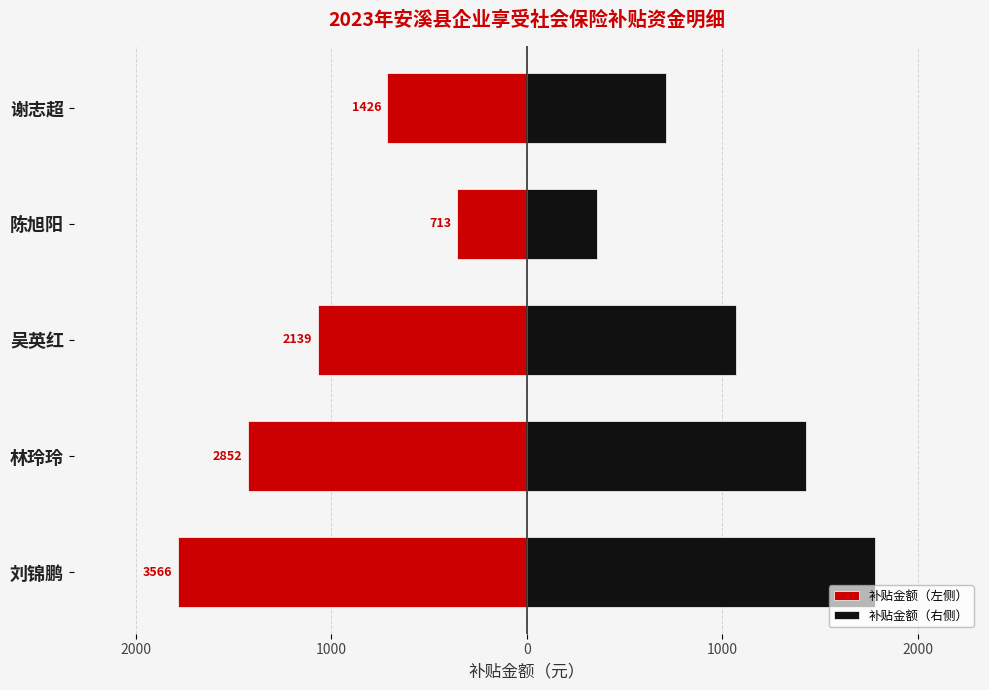

What is the difference between the maximum and second lowest values in the 补贴金额（右侧） series?

1069.7